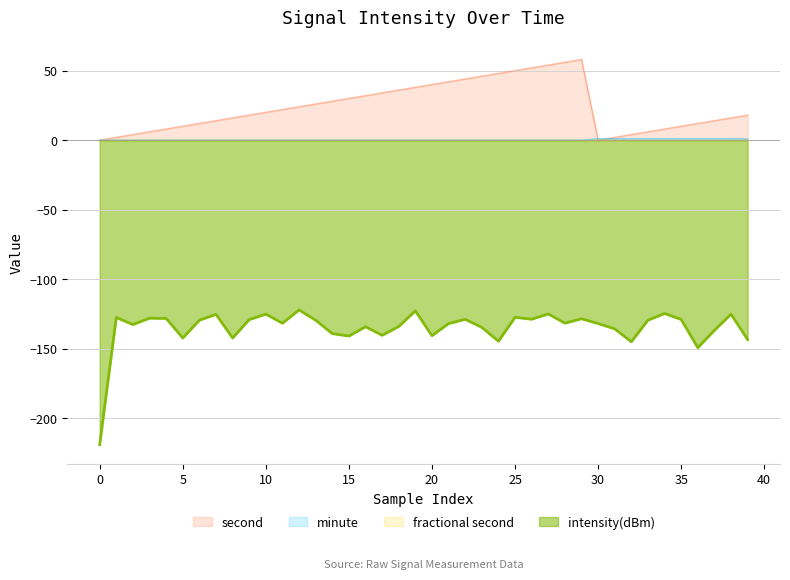

Does the chart have visible grid lines?

Yes